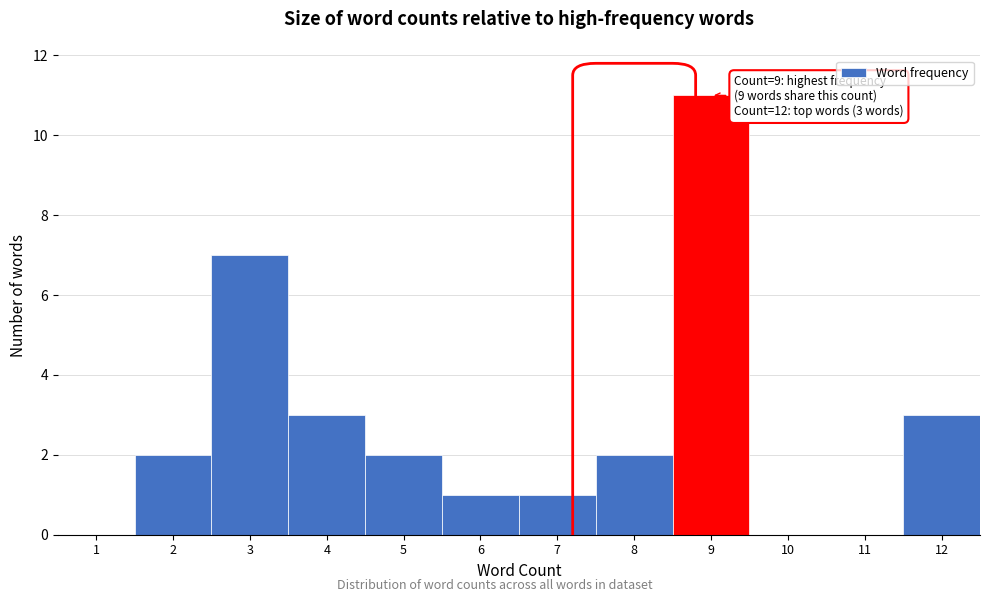

Reading left to right, transcribe all the data shown in this chart.

1=0	2=2	3=7	4=3	5=2	6=1	7=1	8=2	9=11	10=0	11=0	12=3